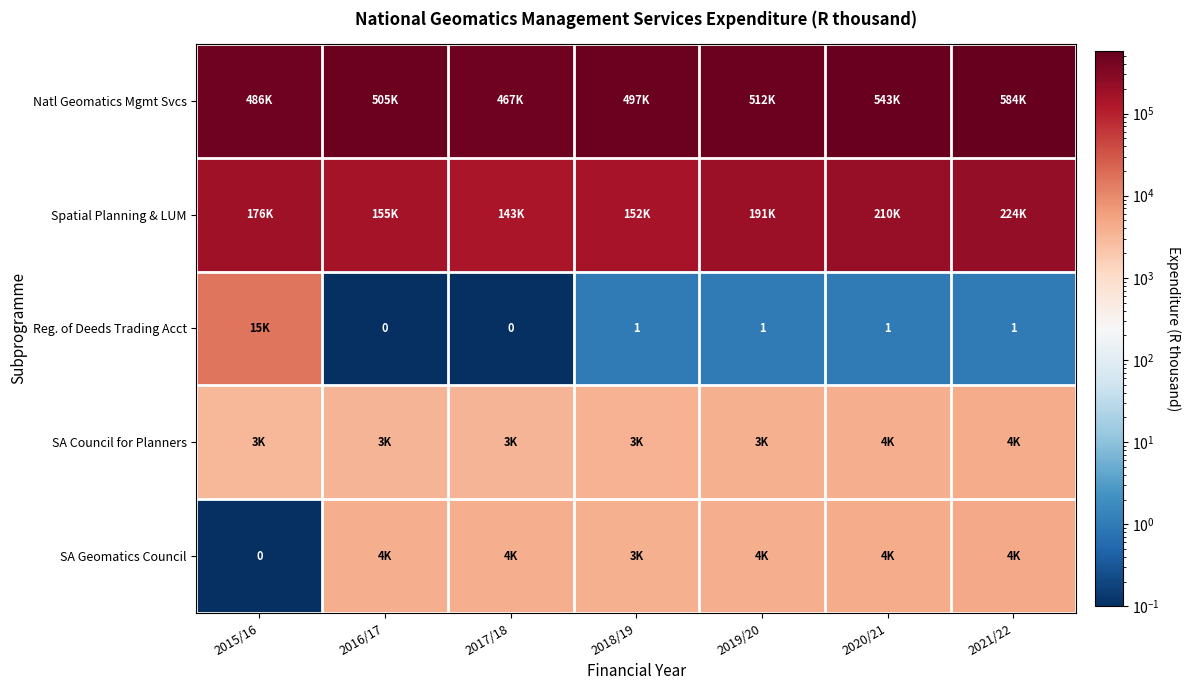

The Reg. of Deeds Trading Acct series shows 0 at 2020/21. True or false?

False